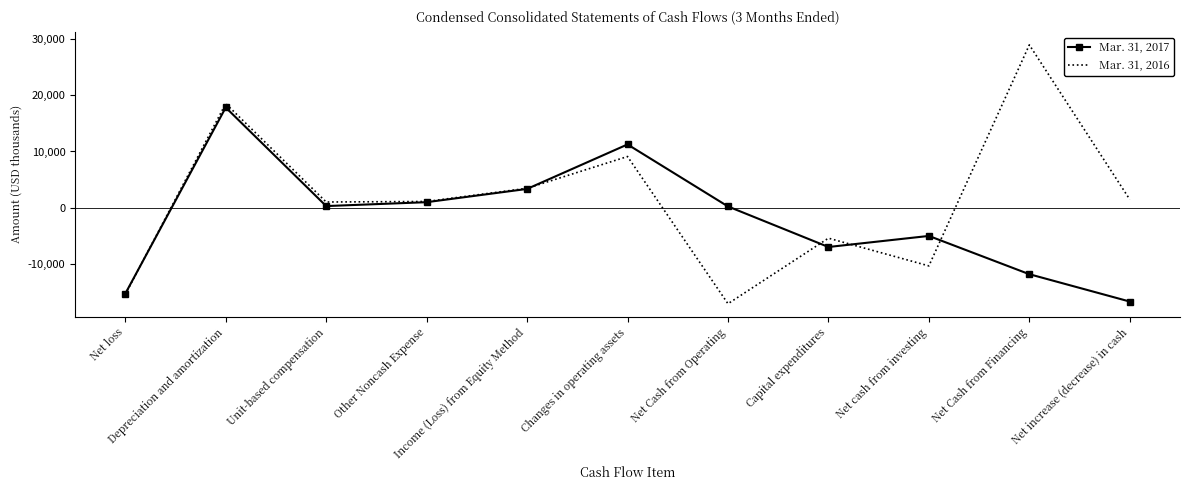

What is the maximum value shown in the chart?

29020